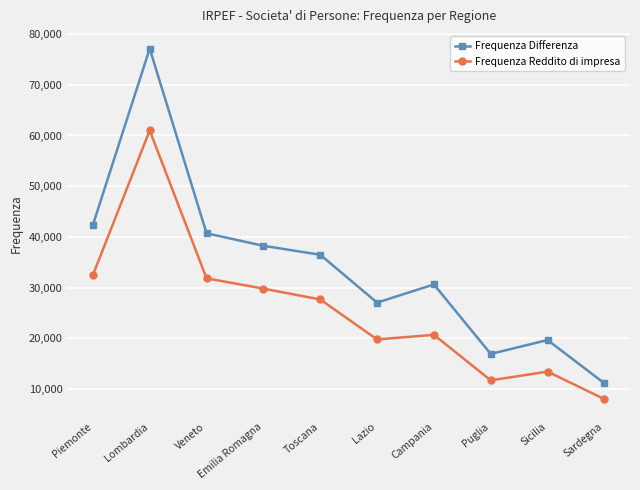

At which category is the sum across all series the highest?

Lombardia